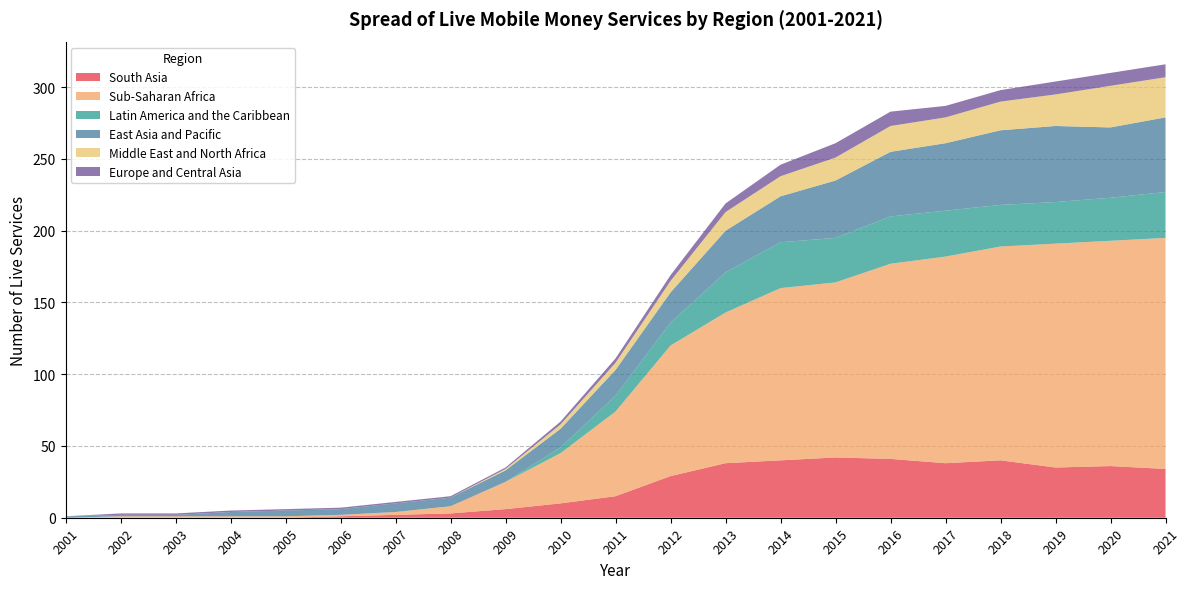

Reading left to right, what are all the values shown in this chart?

South Asia: 0	0	0	0	0	1	2	3	6	10	15	29	38	40	42	41	38	40	35	36	34
Sub-Saharan Africa: 0	1	1	1	1	1	2	5	19	35	59	91	105	120	122	136	144	149	156	157	161
Latin America and the Caribbean: 0	0	0	0	0	0	0	0	0	4	11	16	28	32	31	33	32	29	29	30	32
East Asia and Pacific: 1	1	1	3	4	4	6	6	8	13	18	21	29	32	40	45	47	52	53	49	52
Middle East and North Africa: 0	0	0	0	0	0	0	0	1	3	5	8	13	14	16	18	18	20	22	29	28
Europe and Central Asia: 0	1	1	1	1	1	1	1	1	2	3	4	6	8	10	10	8	8	9	9	9